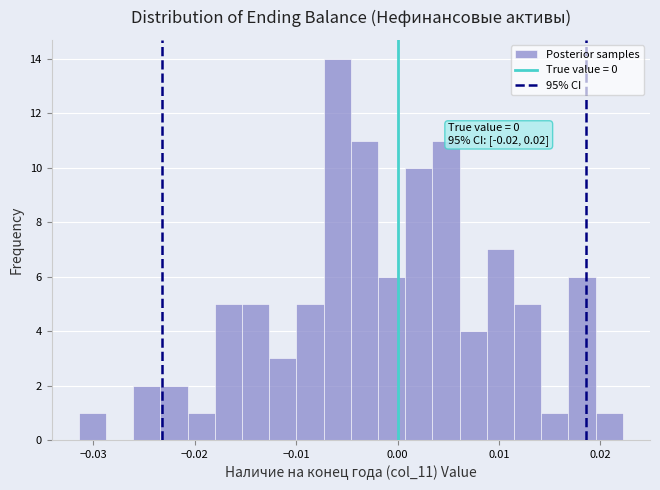

Read against the x-axis, roughly where is the centre of the tallest bar?

-0.006